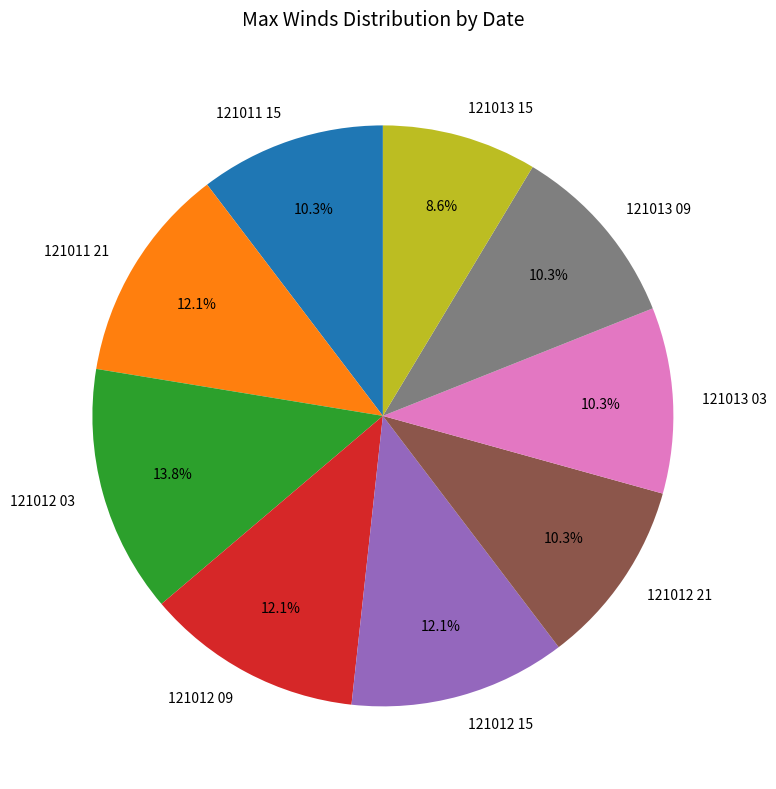

Approximately how many times larger is the value at 121012 09 compared to 121013 03?

1.2